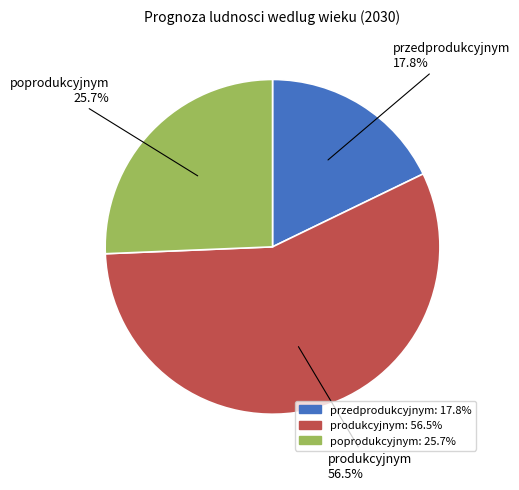

Is produkcyjnym the majority of the pie?

Yes